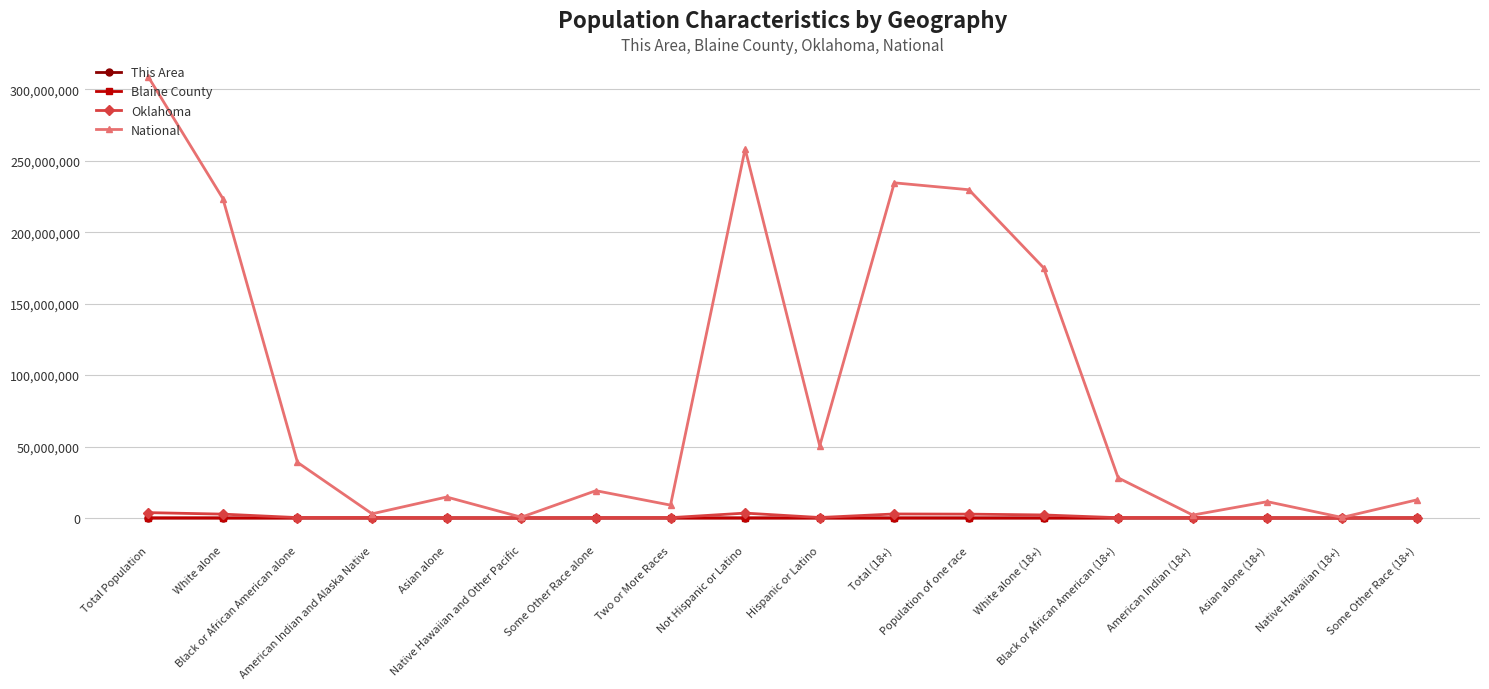

What position from the left is Some Other Race alone?

7